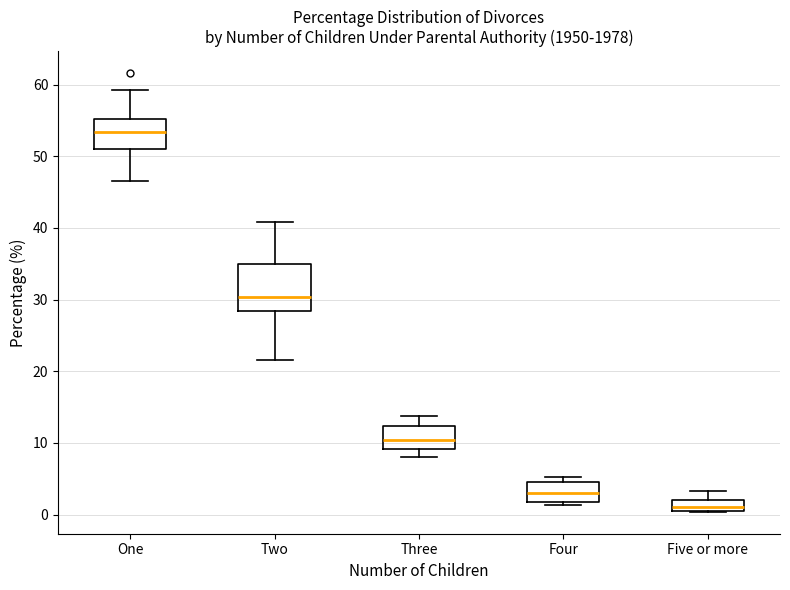

Which box is the tallest, from its lower edge to its upper edge?

Two